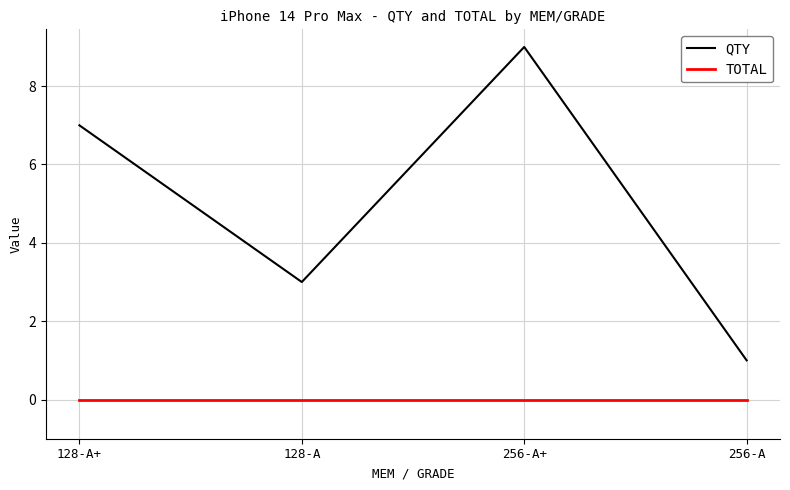

Rank the series by their maximum value, from highest to lowest.

QTY, TOTAL